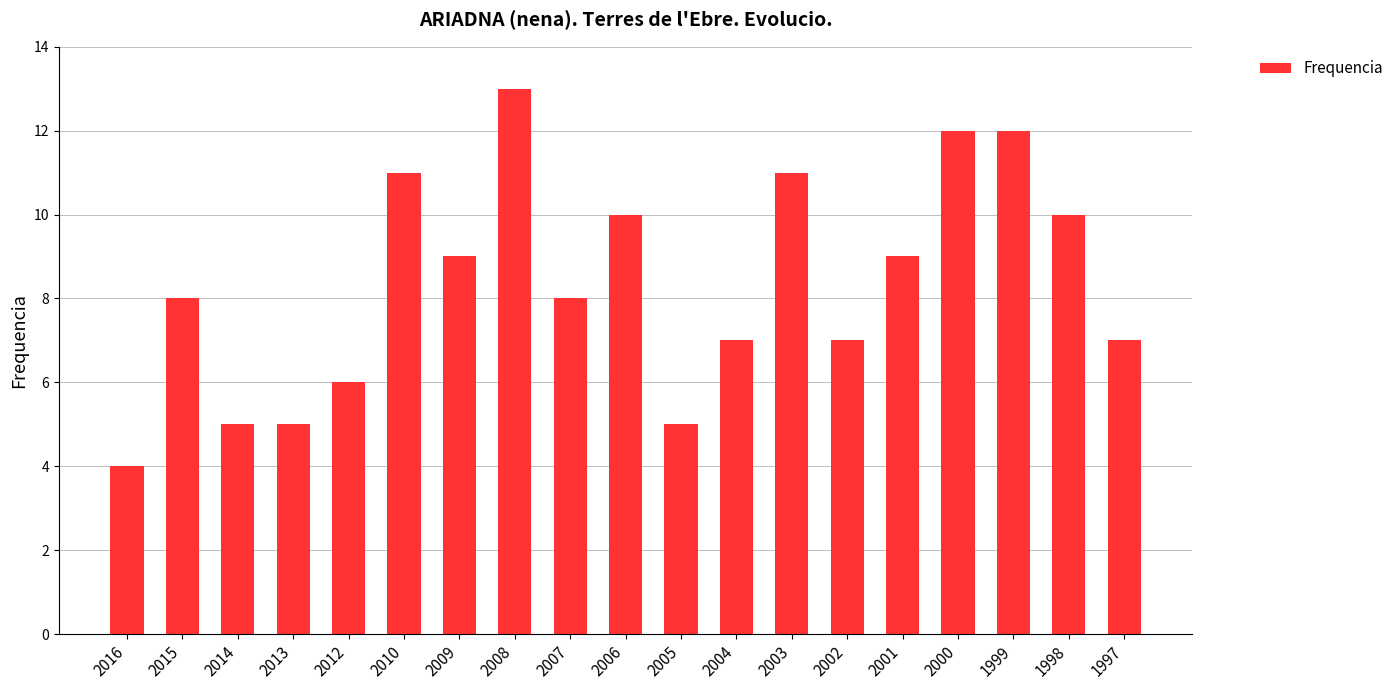

Which label corresponds to the smallest value in the chart?

2016